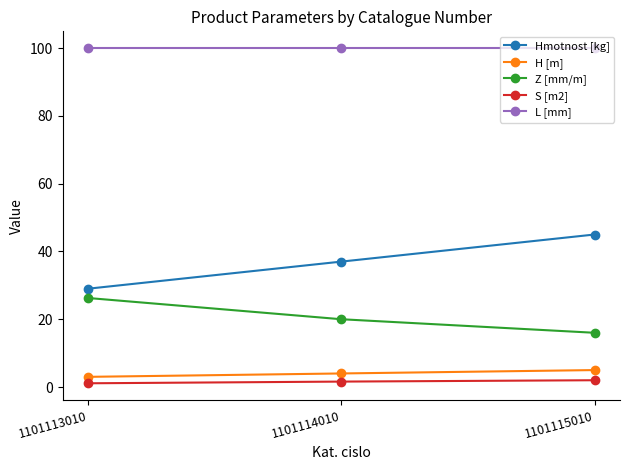

Is it true that Z [mm/m] equals 11.2 at 1101113010?

False